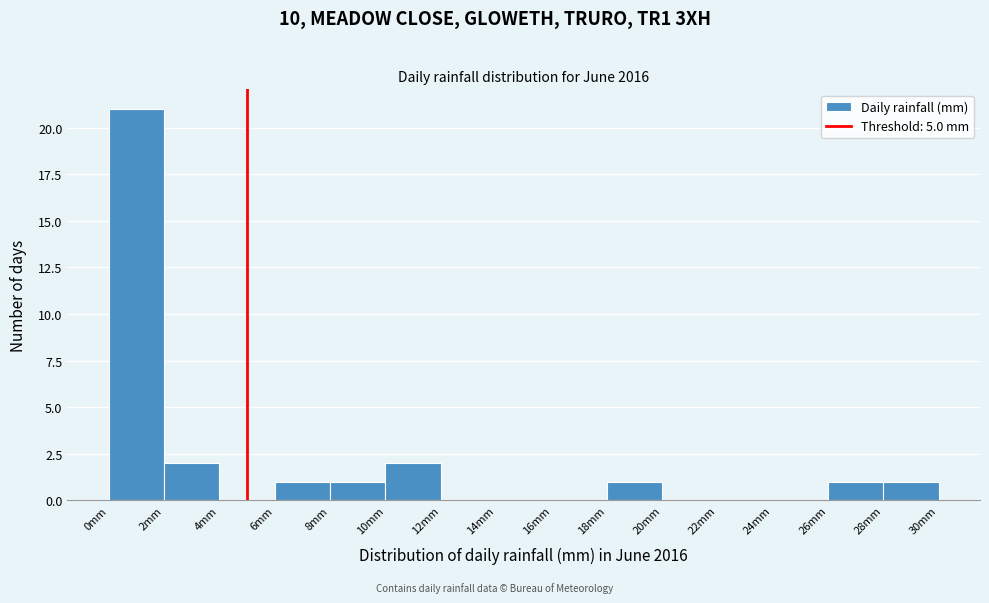

Reading left to right, list every bar in this chart as the range it spans on the x-axis followed by its height. The values are not printed on the chart, so give them approximately, as read against the axis.

0 to 2: 21
2 to 4: 2
4 to 6: 0
6 to 8: 1
8 to 10: 1
10 to 12: 2
12 to 14: 0
14 to 16: 0
16 to 18: 0
18 to 20: 1
20 to 22: 0
22 to 24: 0
24 to 26: 0
26 to 28: 1
28 to 30: 1